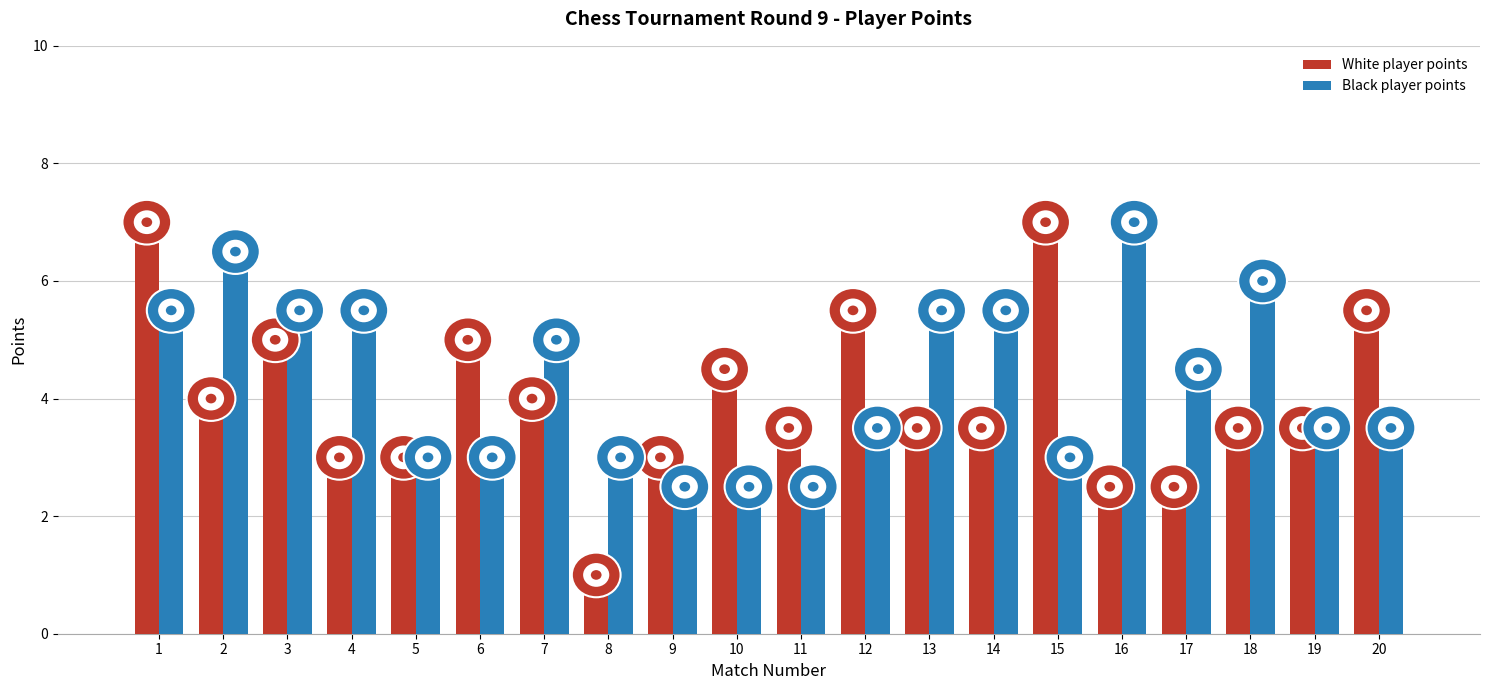

Rank the series by their average value, from highest to lowest.

Black player points, White player points